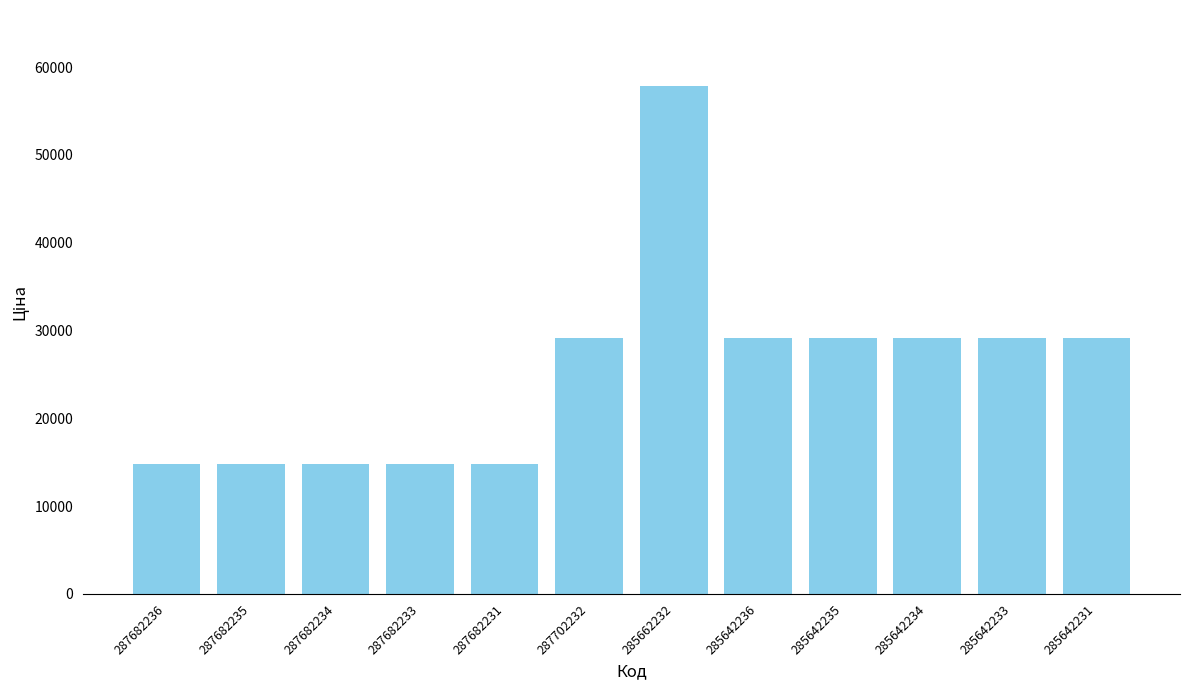

What is the difference between the maximum and minimum values?

43025.4